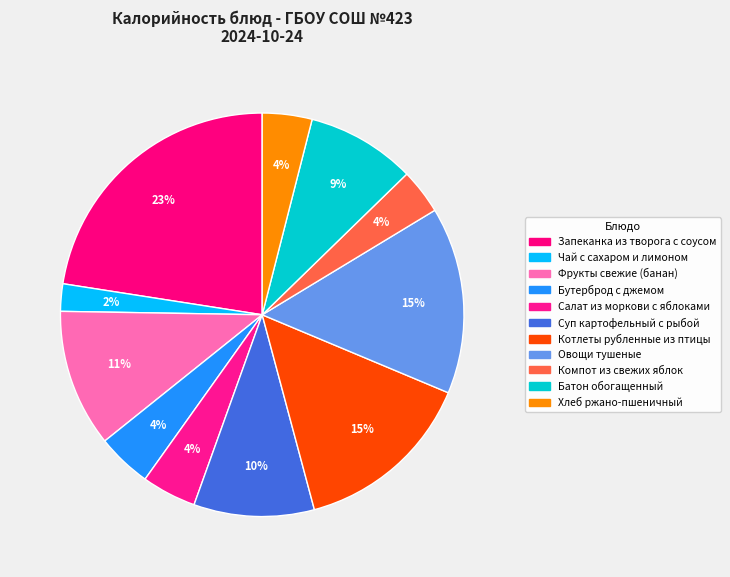

How many slices are in this pie chart?

11